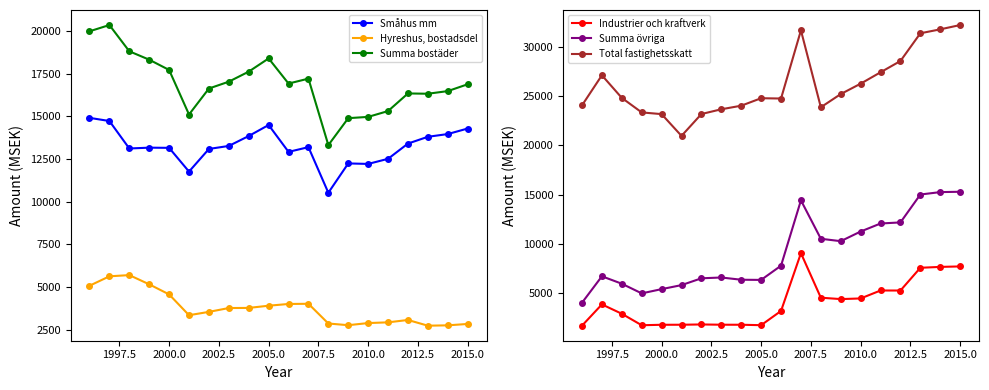

The value of Summa bostäder at 2000.0 is 32607.8. True or false?

False